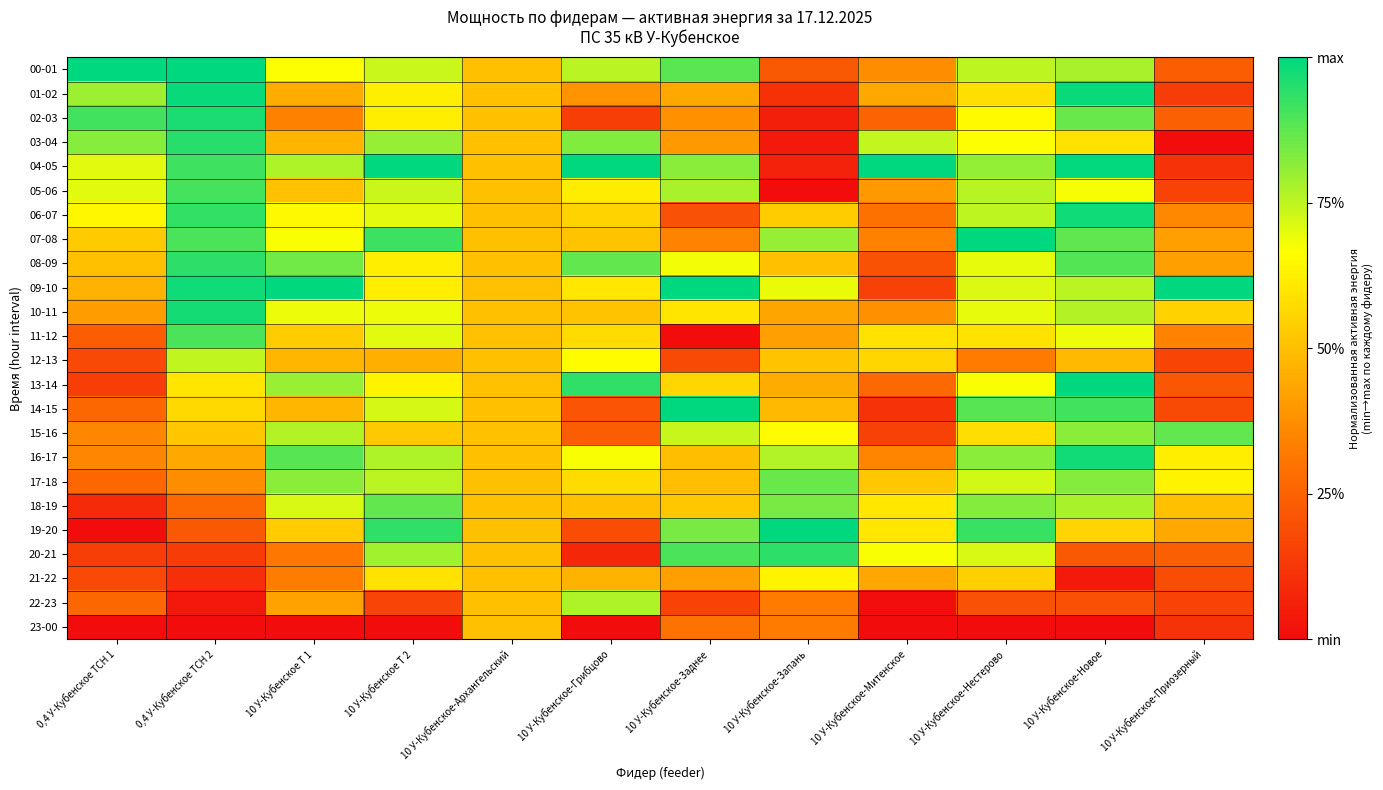

Rank the series at 10 У-Кубенское Т 1 from lowest to highest value.

23-00, 20-21, 21-22, 02-03, 22-23, 01-02, 03-04, 12-13, 14-15, 05-06, 11-12, 19-20, 06-07, 00-01, 07-08, 10-11, 18-19, 15-16, 04-05, 13-14, 17-18, 08-09, 16-17, 09-10